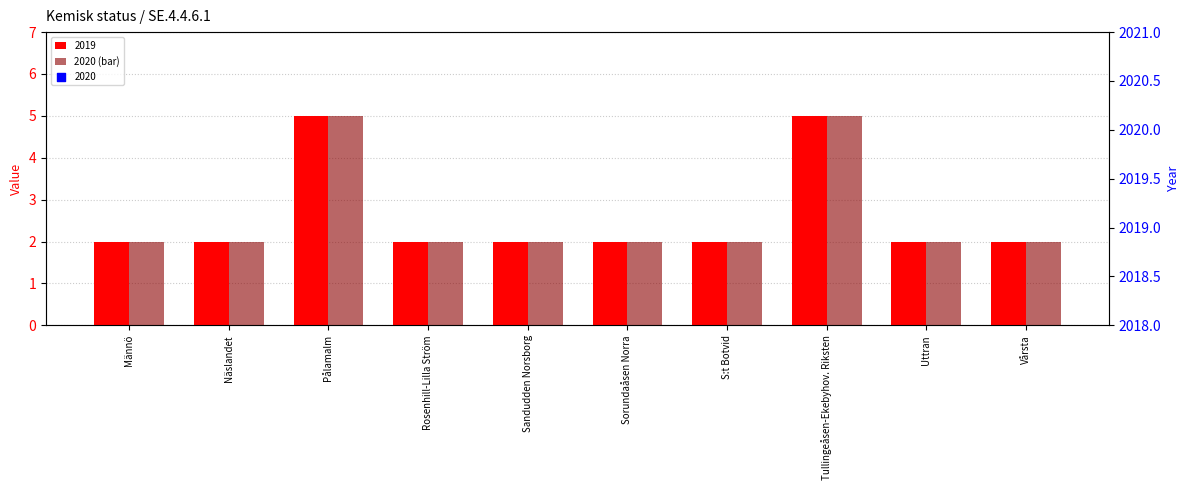

What is the change in value from Näslandet to Pålamalm?

+3